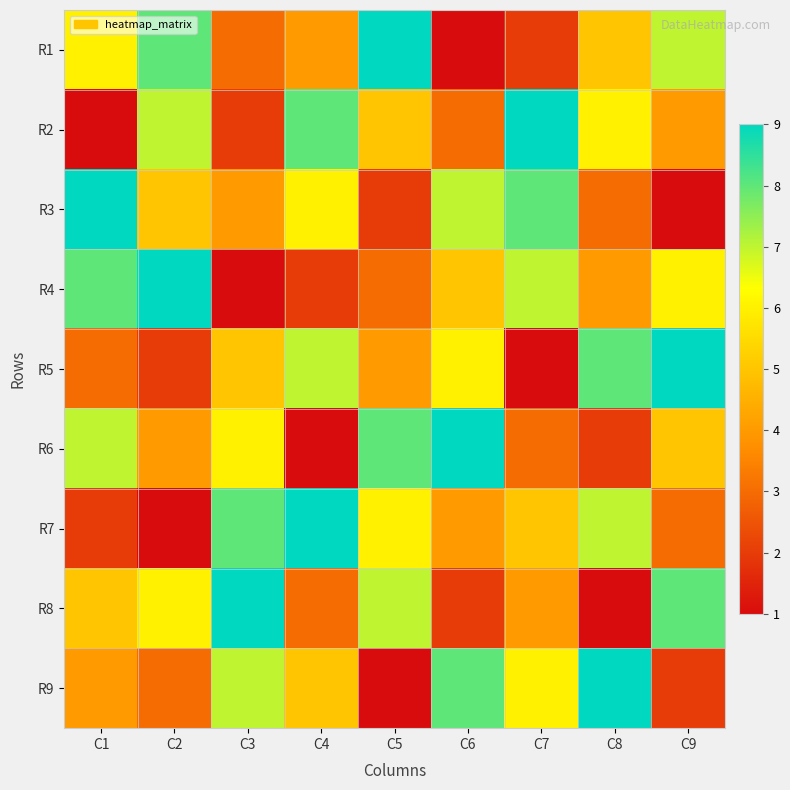

Count the number of categories in the chart.

9